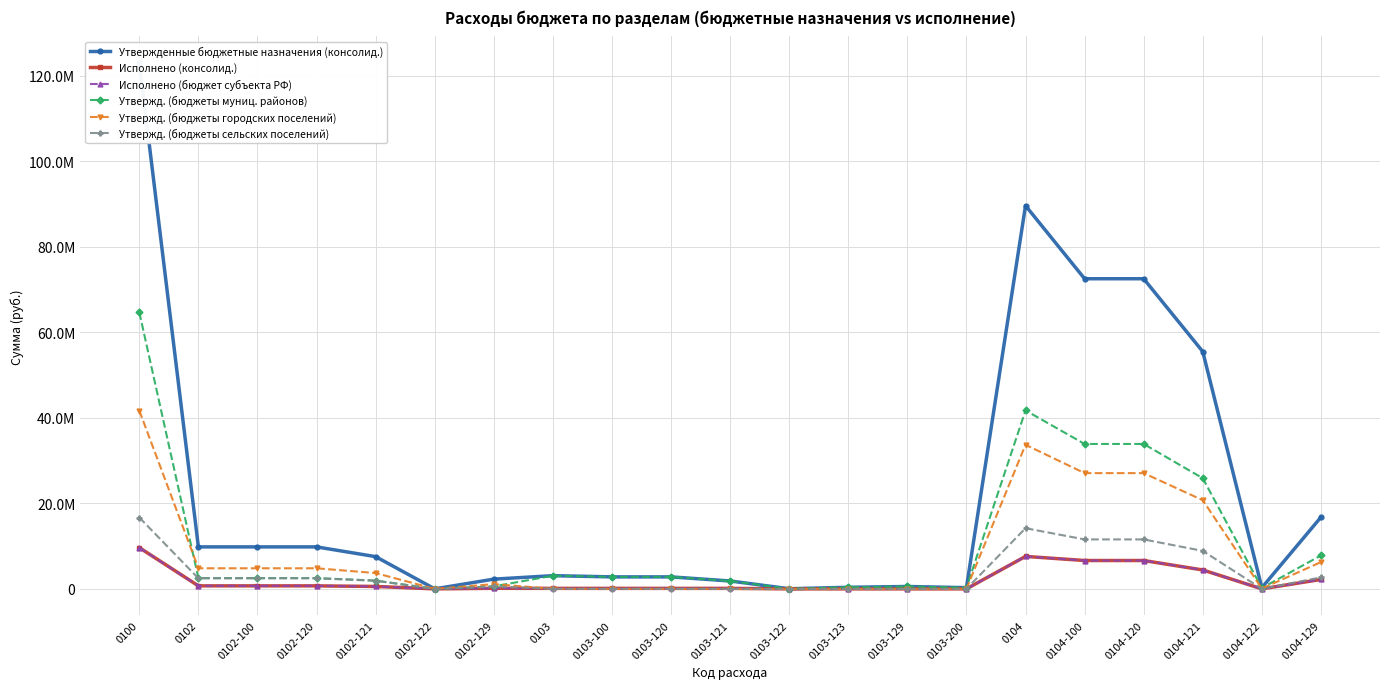

How many interior local valleys does the Исполнено (консолид.) series have?

2